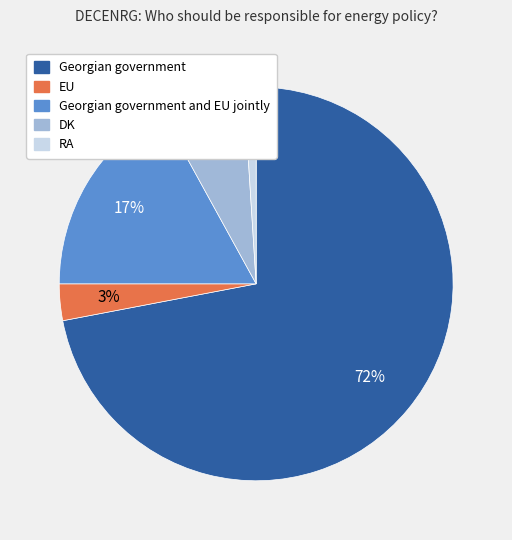

What percentage is the Georgian government slice, to the nearest percent?

72%